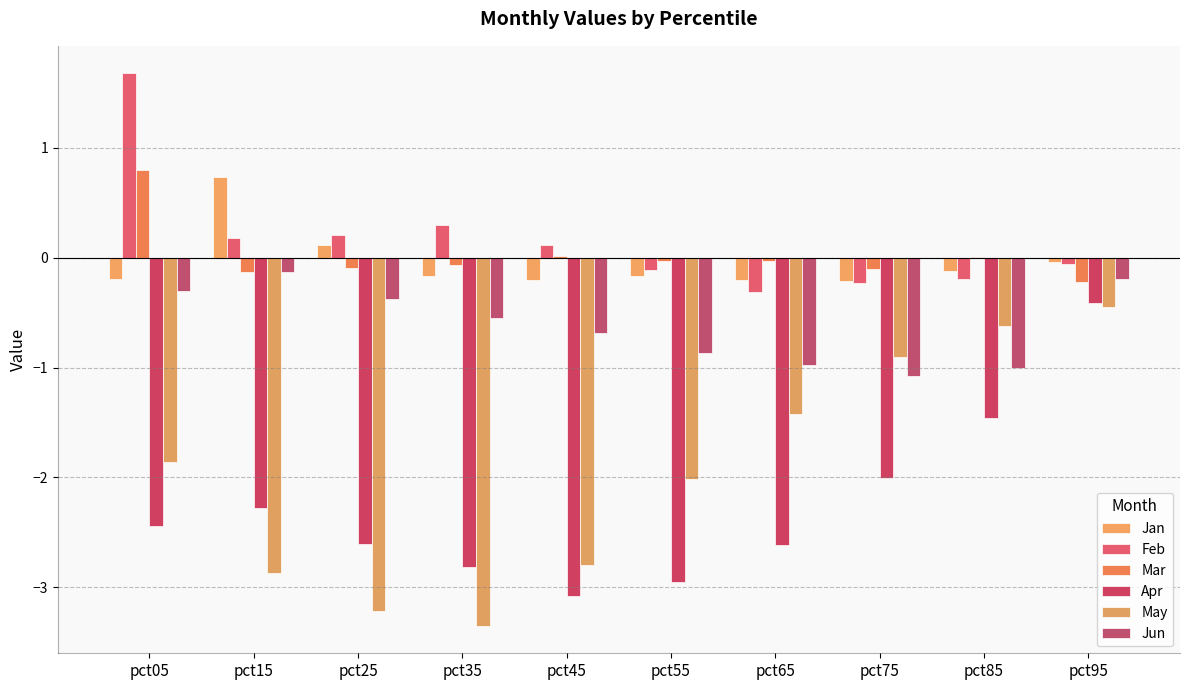

Count the number of data series in this chart.

6